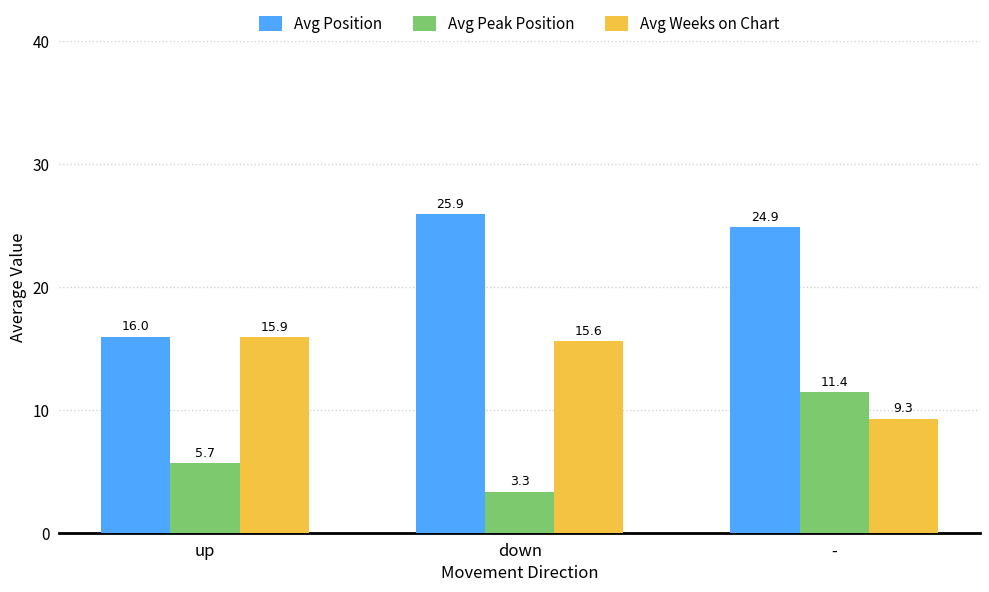

At which label does Avg Position reach its minimum?

up